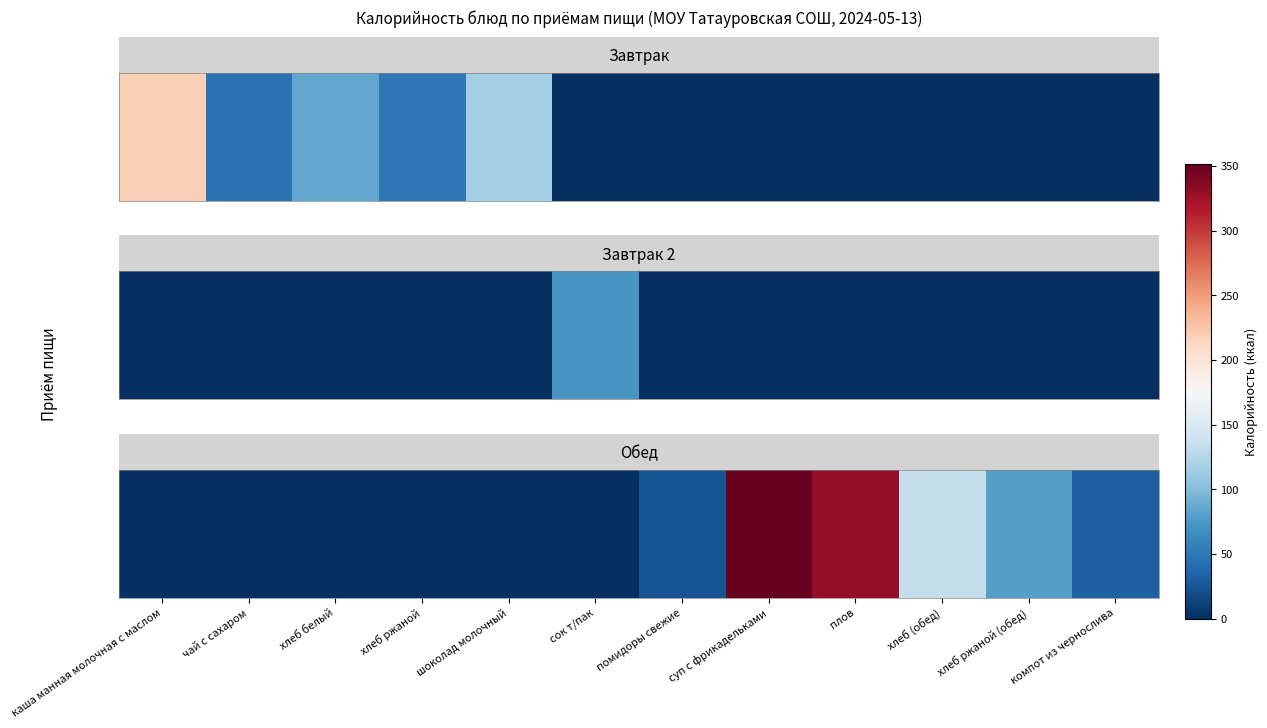

At which category does the chart reach its minimum across all series?

каша манная молочная с маслом